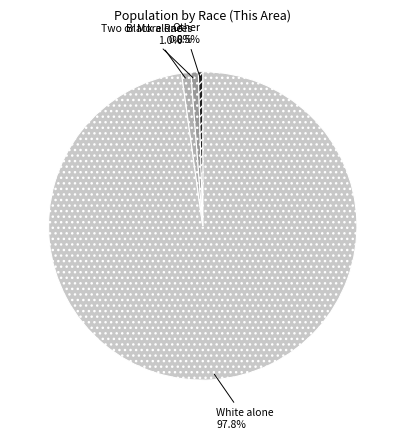

How many slices are in this pie chart?

4